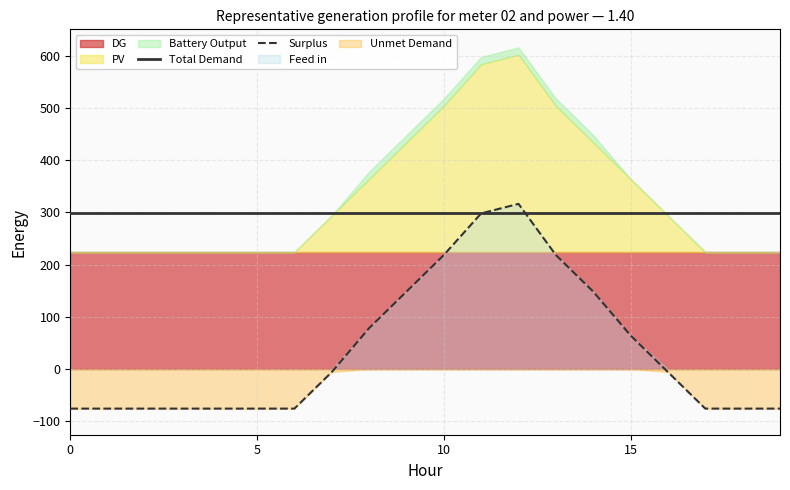

What is the lowest value of the Total Demand series?

299.6